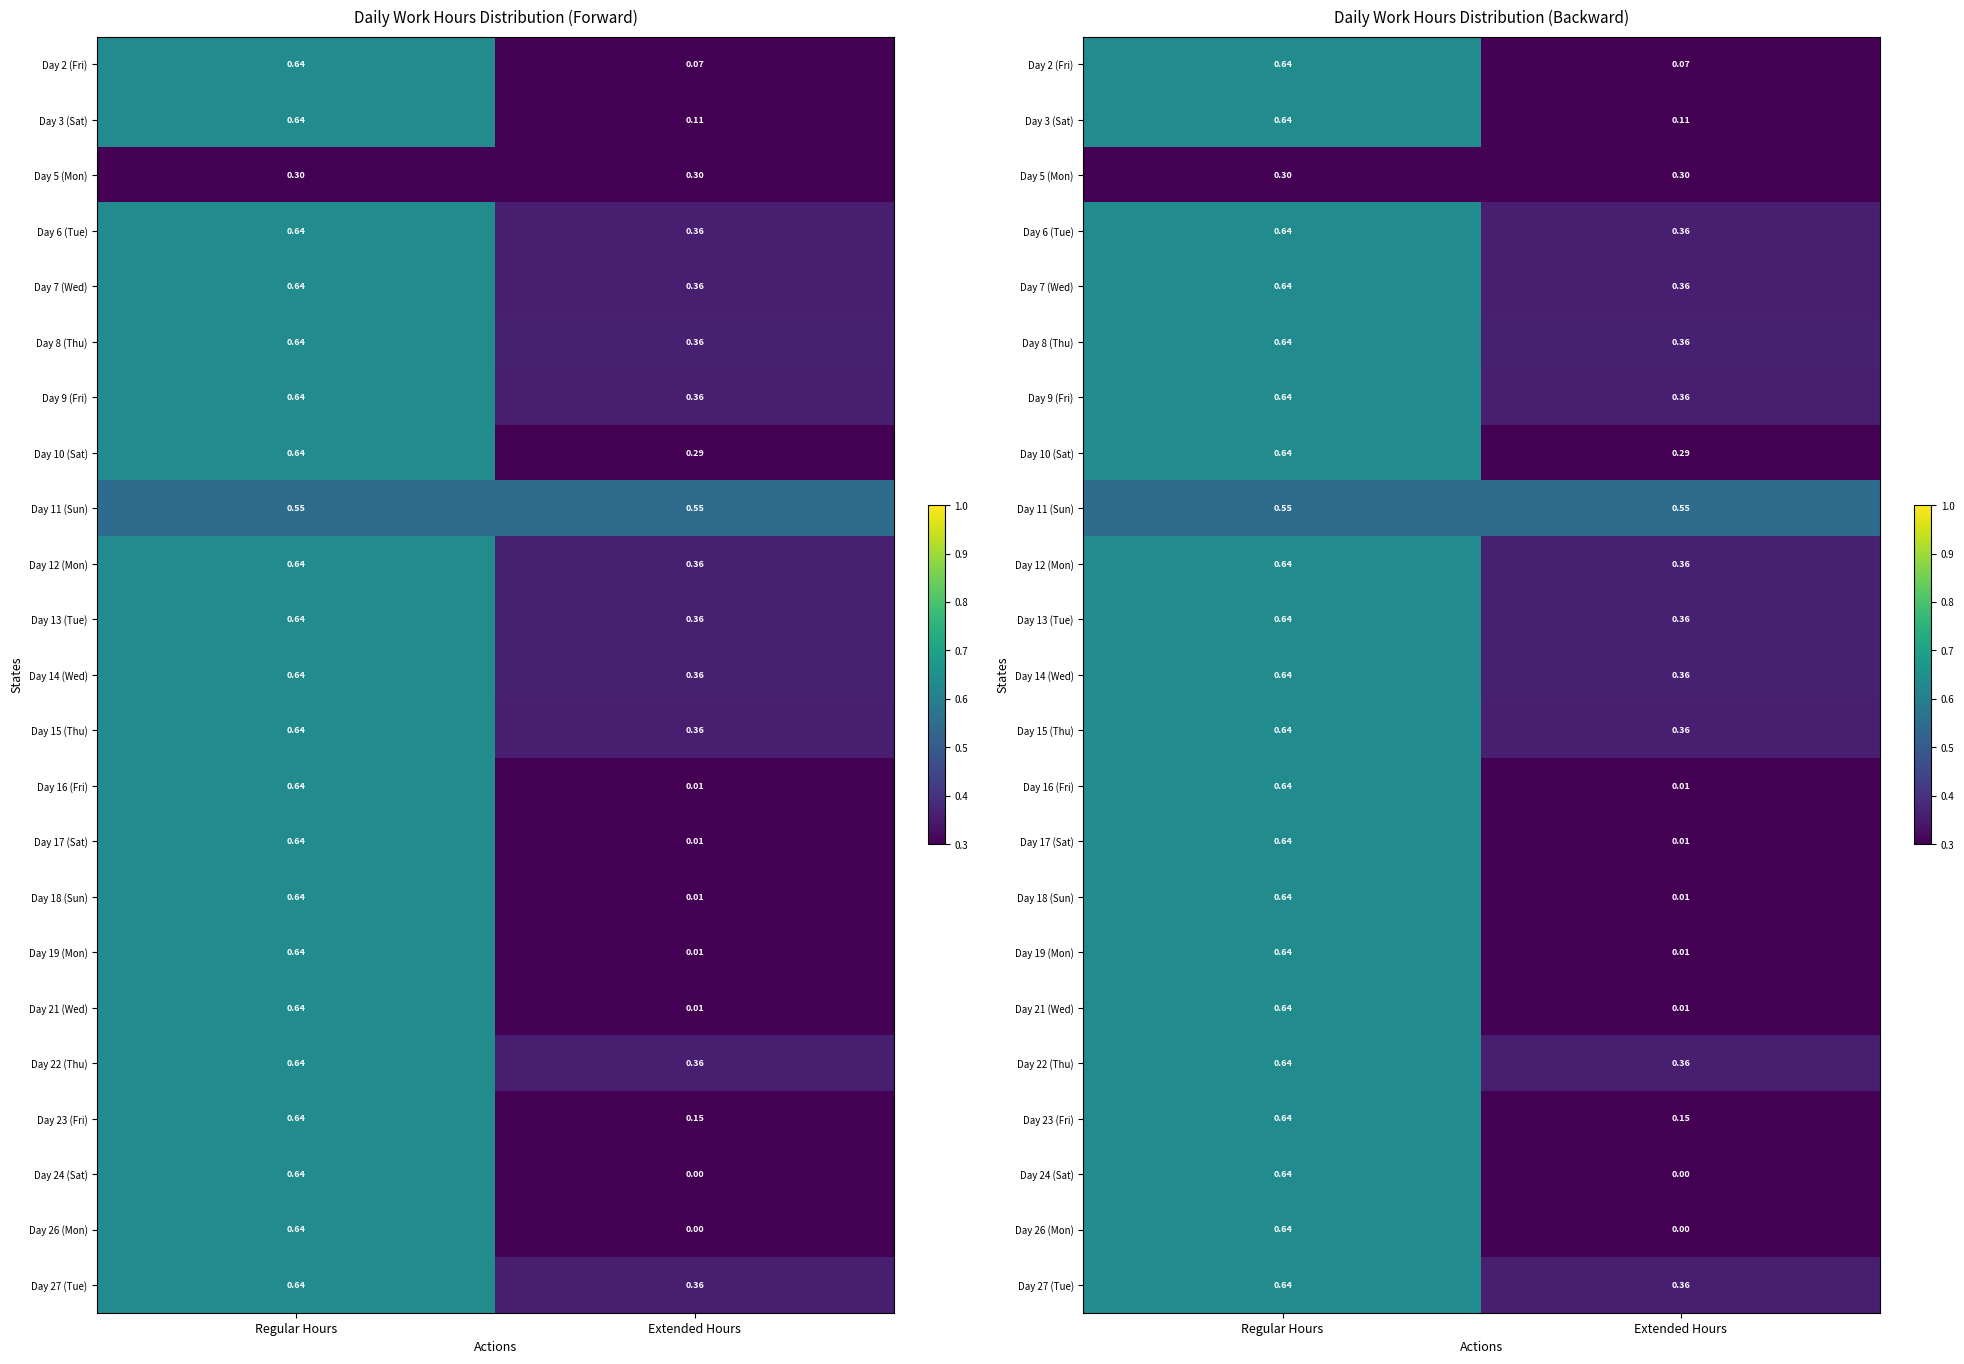

At which category is the sum across all series the highest?

Regular Hours